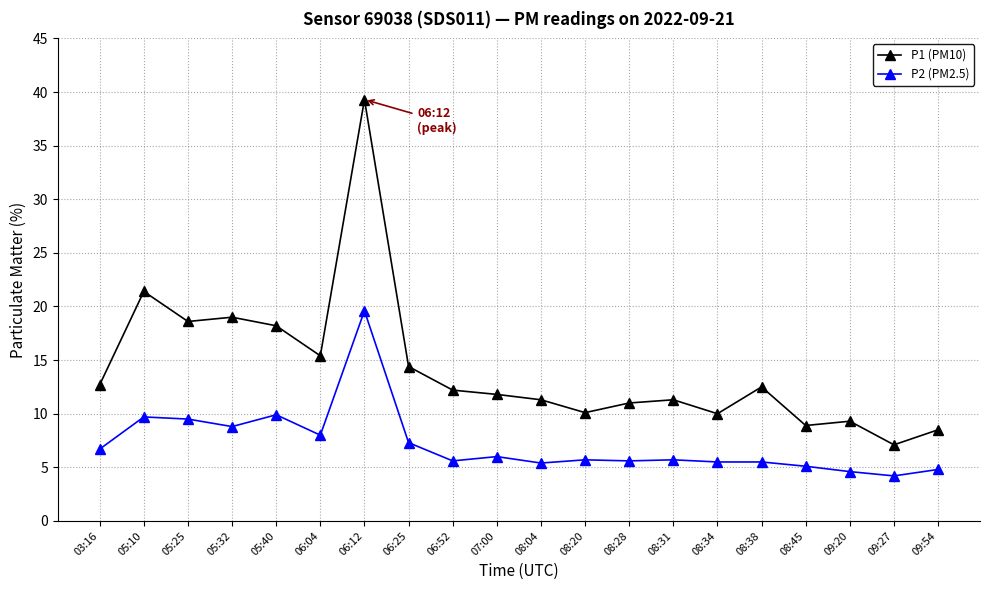

What is the sum of the P1 (PM10) values at 06:12 and 06:25?

53.7